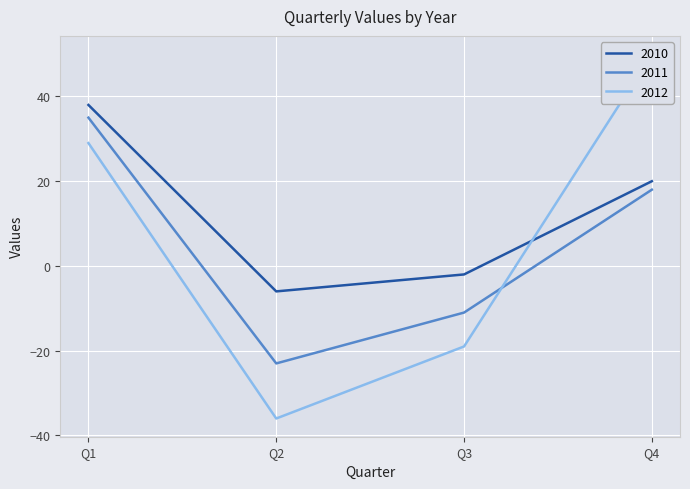

Which series ends up on top after the final intersection of 2012 and 2011?

2012